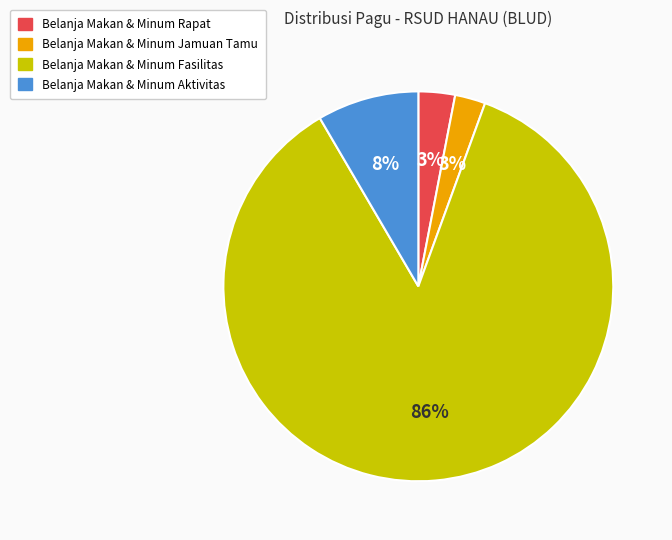

Does any single category account for the majority?

Yes